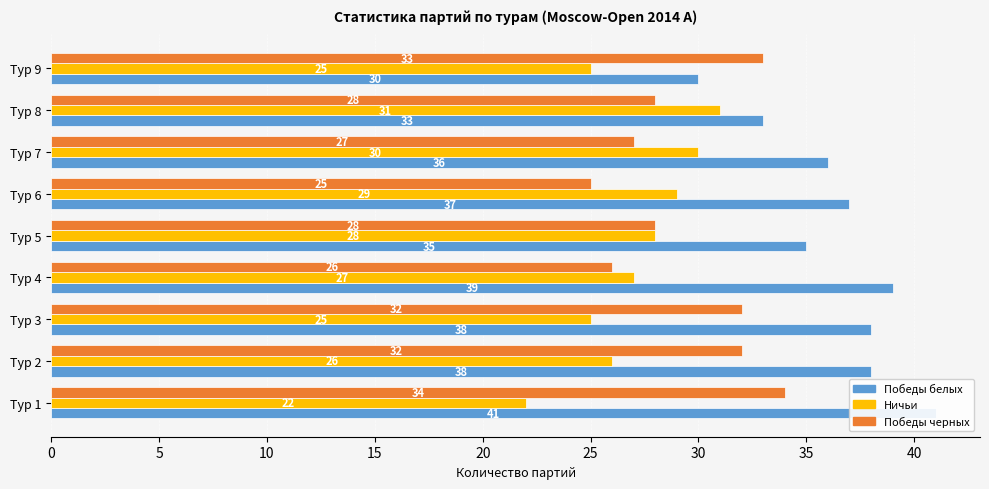

What is the value of the Победы черных bar at the 7th from the left?

27